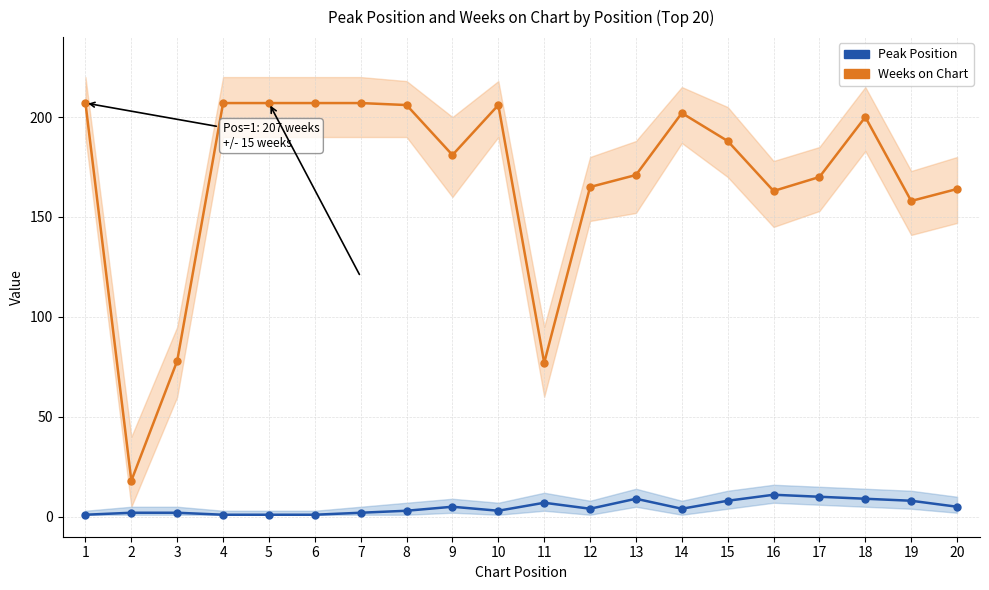

True or false: Weeks on Chart and Peak Position cross at least once.

False